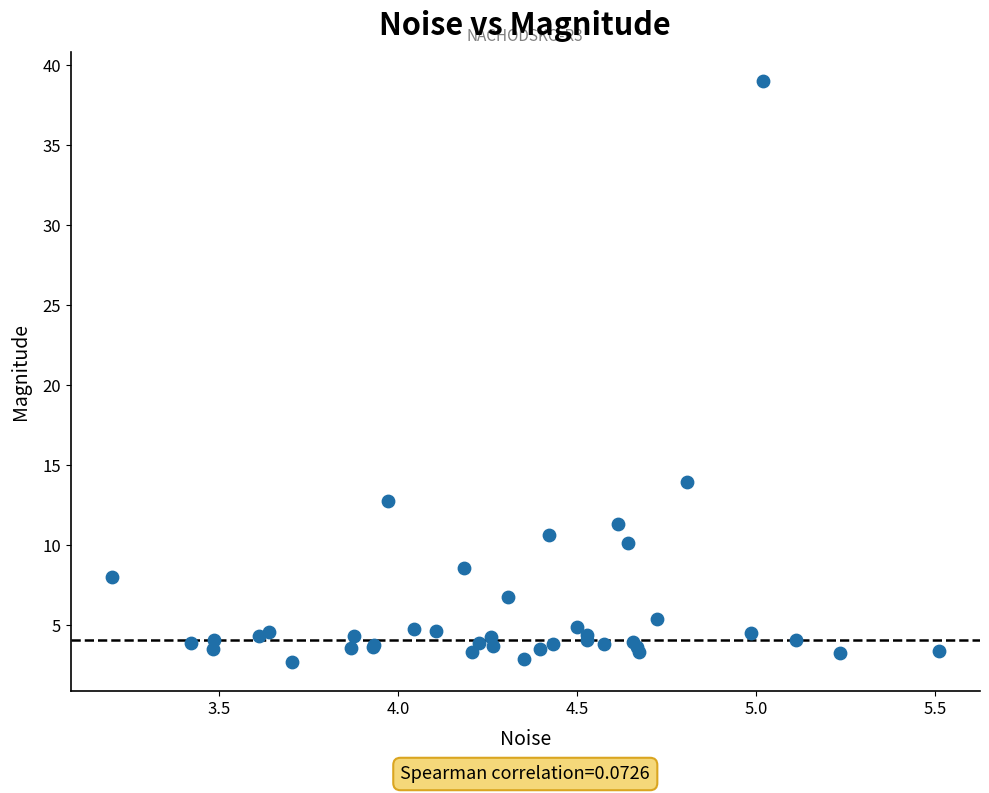

What Y value in the scatter plot is closest to 20?

13.9